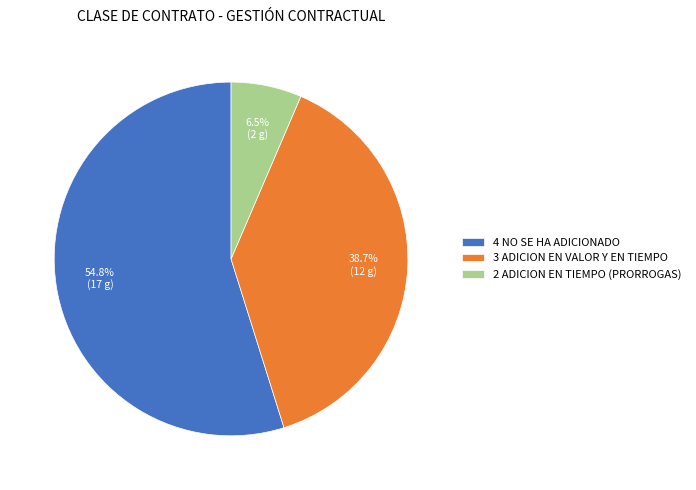

What percentage do 2 ADICION EN TIEMPO (PRORROGAS) and 4 NO SE HA ADICIONADO together represent?

61.3%